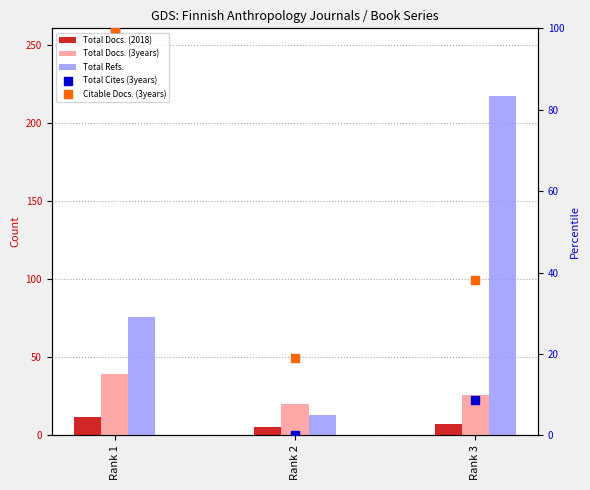

Which series reaches the minimum Y coordinate?

Total Cites (3years)